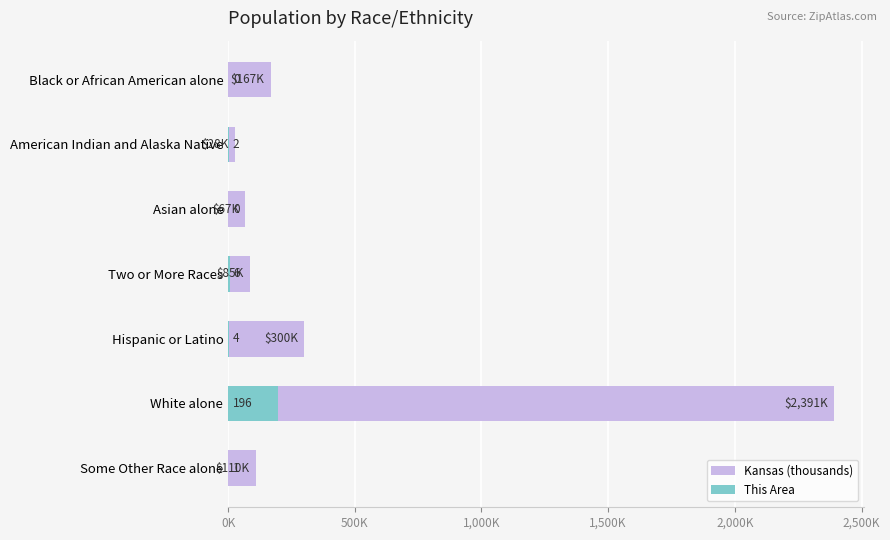

Reading left to right, list all the values displayed in this chart.

Kansas (thousands): 167.9	28.1	67.8	85.9	300.0	2391.0	110.1
This Area: 0.0	2.0	0.0	6.0	4.0	196.0	1.0